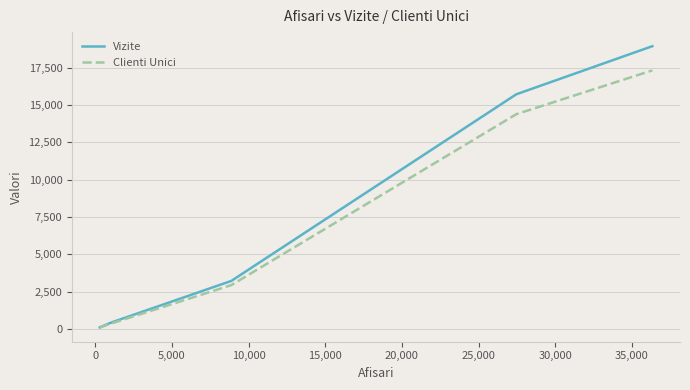

Which series has the widest spread of values?

Vizite